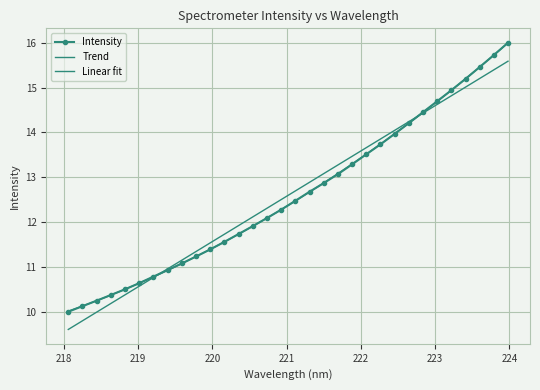

At which category does the chart reach its peak across all series?

223.9802